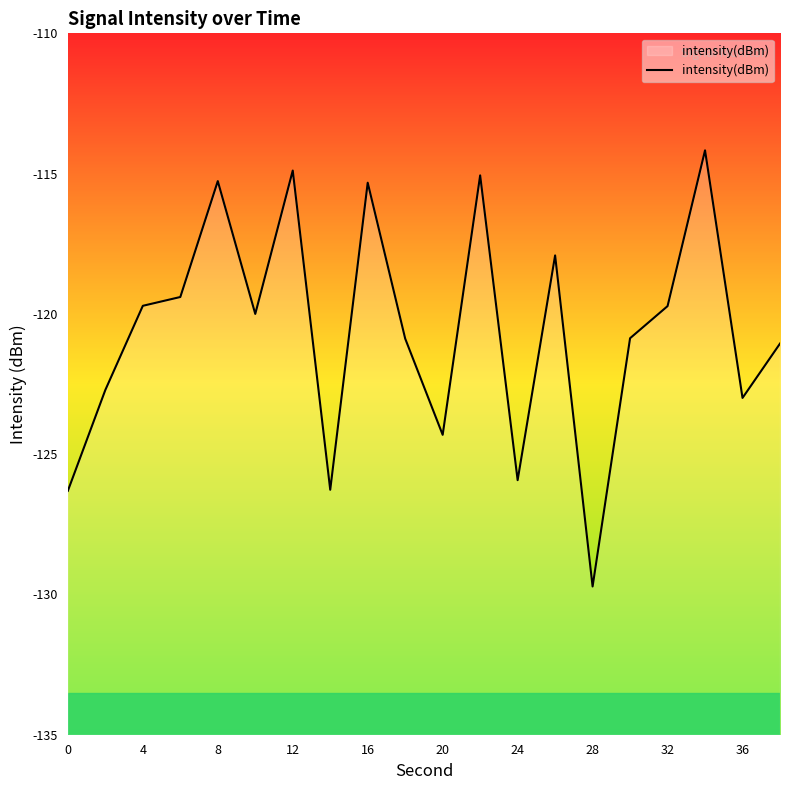

Which category has the lowest value across all series?

28